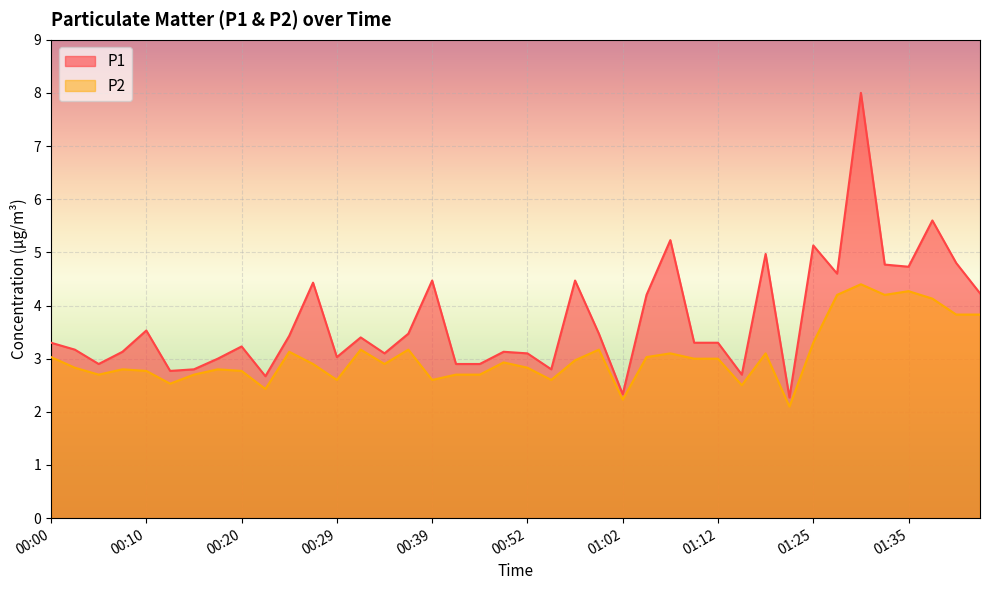

What is the minimum value for P1?

2.3